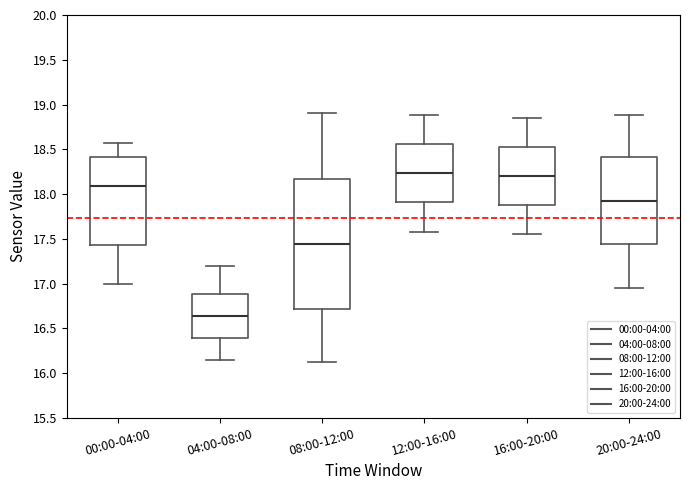

Reading left to right, read every box against the y-axis: the position of its median line, the range the box covers, and the ends of its whiskers. The values are not printed on the chart, so give them approximately, as read against the axis.

00:00-04:00: median 18.10, box 17.45 to 18.40, whiskers 17.00 to 18.55
04:00-08:00: median 16.65, box 16.40 to 16.90, whiskers 16.15 to 17.20
08:00-12:00: median 17.45, box 16.70 to 18.15, whiskers 16.10 to 18.90
12:00-16:00: median 18.25, box 17.90 to 18.55, whiskers 17.60 to 18.90
16:00-20:00: median 18.20, box 17.85 to 18.55, whiskers 17.55 to 18.85
20:00-24:00: median 17.95, box 17.45 to 18.40, whiskers 16.95 to 18.90